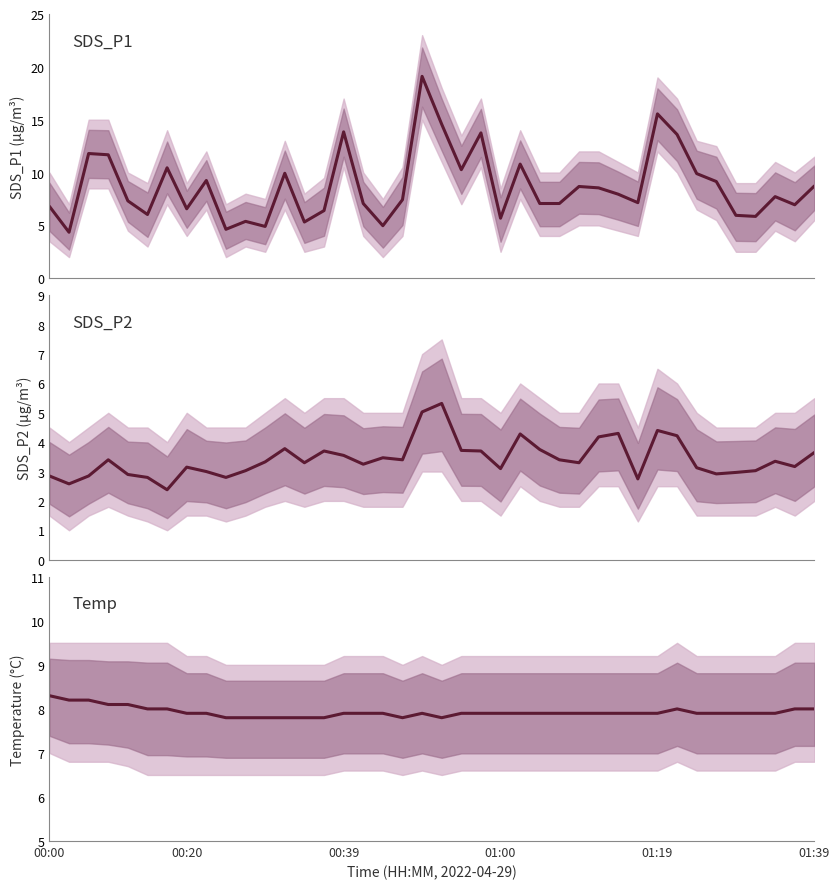

Between 39 and 26, which is larger?

39